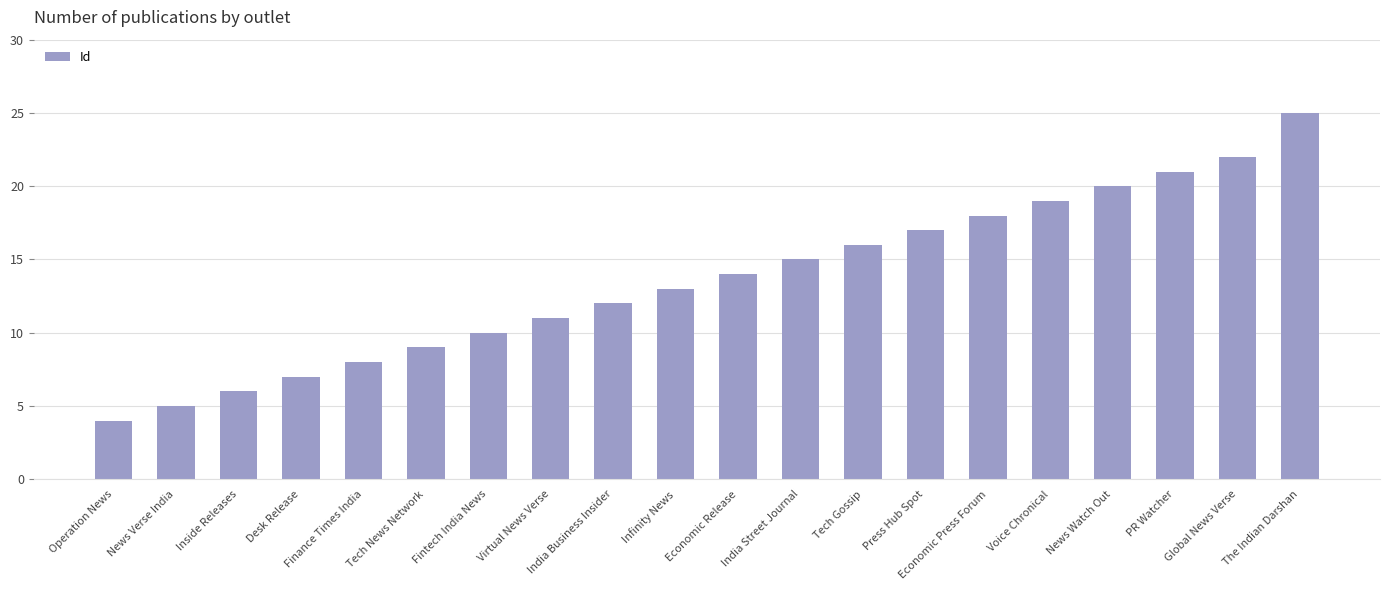

Between Voice Chronical and Tech Gossip, which is larger?

Voice Chronical